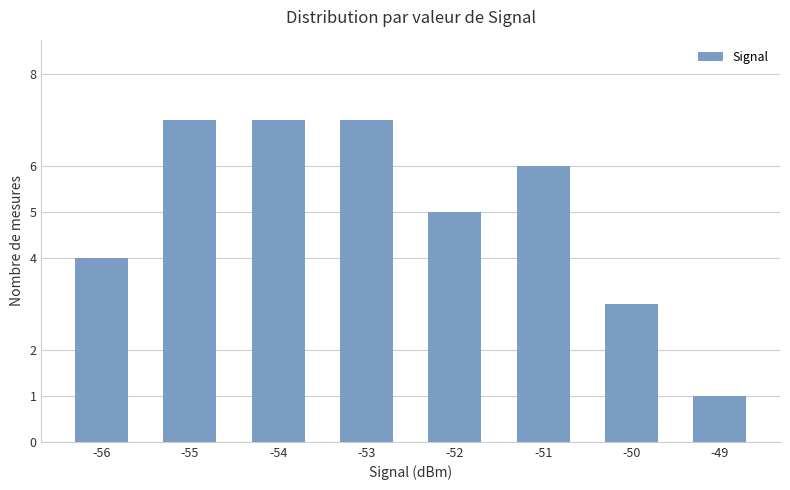

Reading left to right, list all the values displayed in this chart.

4	7	7	7	5	6	3	1